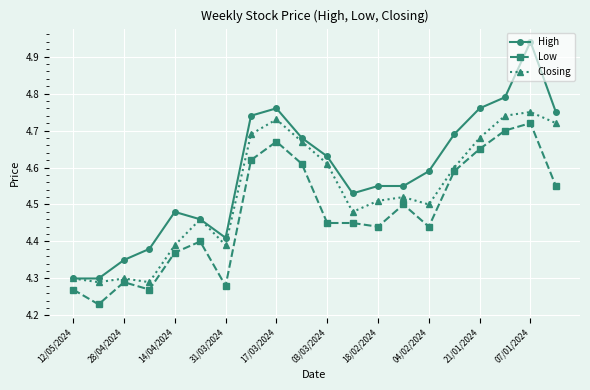

Rank the series by their average value, from lowest to highest.

Low, Closing, High